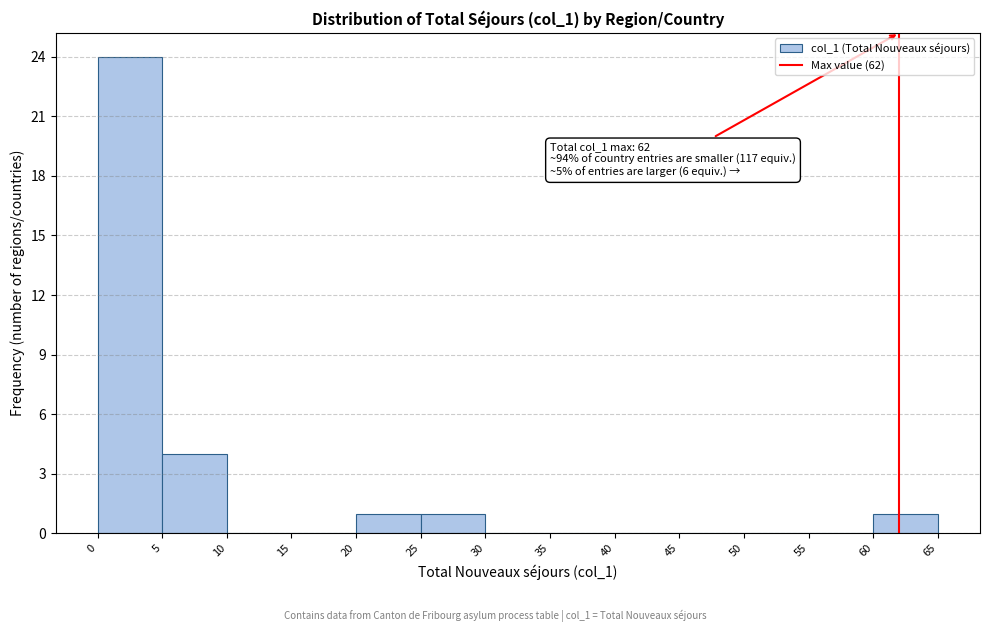

Over which range of the x-axis is the bar tallest?

0 to 5